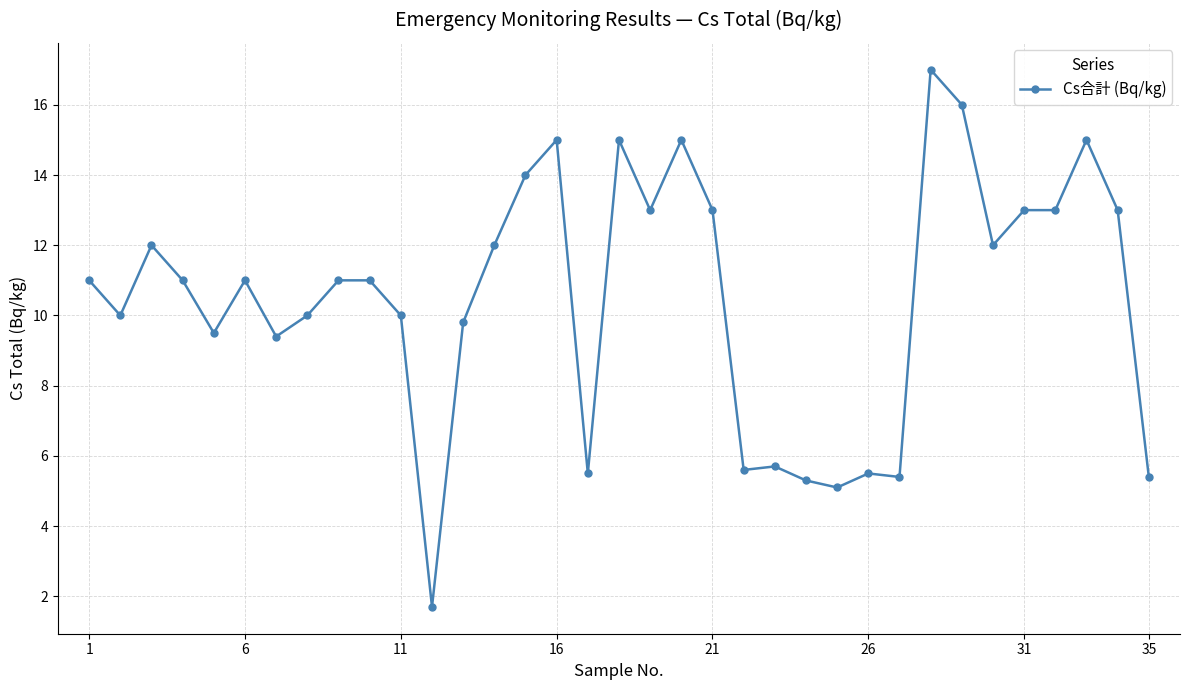

Reading left to right, extract all data points from this chart.

11.0	10.0	12.0	11.0	9.5	11.0	9.4	10.0	11.0	11.0	10.0	1.7	9.8	12.0	14.0	15.0	5.5	15.0	13.0	15.0	13.0	5.6	5.7	5.3	5.1	5.5	5.4	17.0	16.0	12.0	13.0	13.0	15.0	13.0	5.4